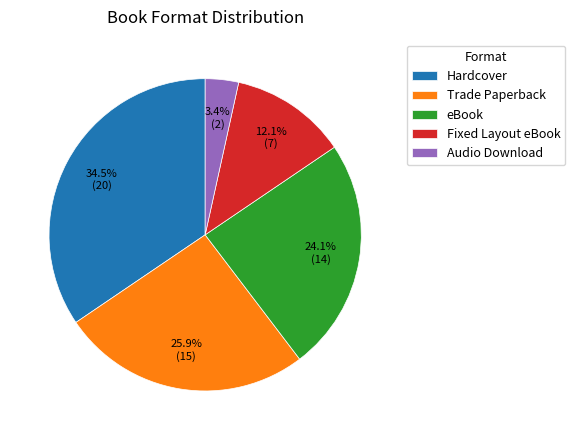

How many segments does this pie chart have?

5